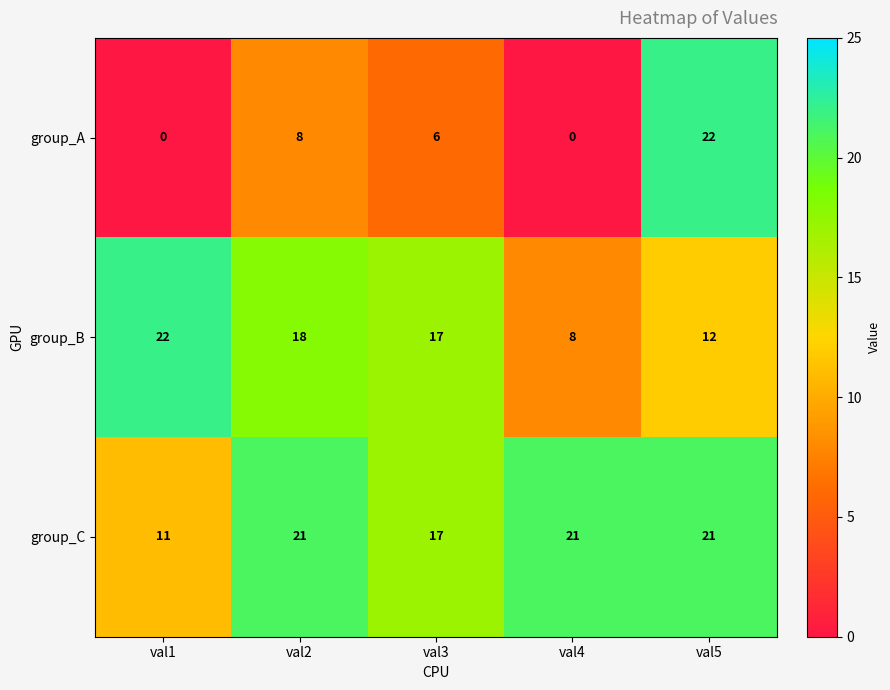

How many group_C values are between 17 and 21?

4